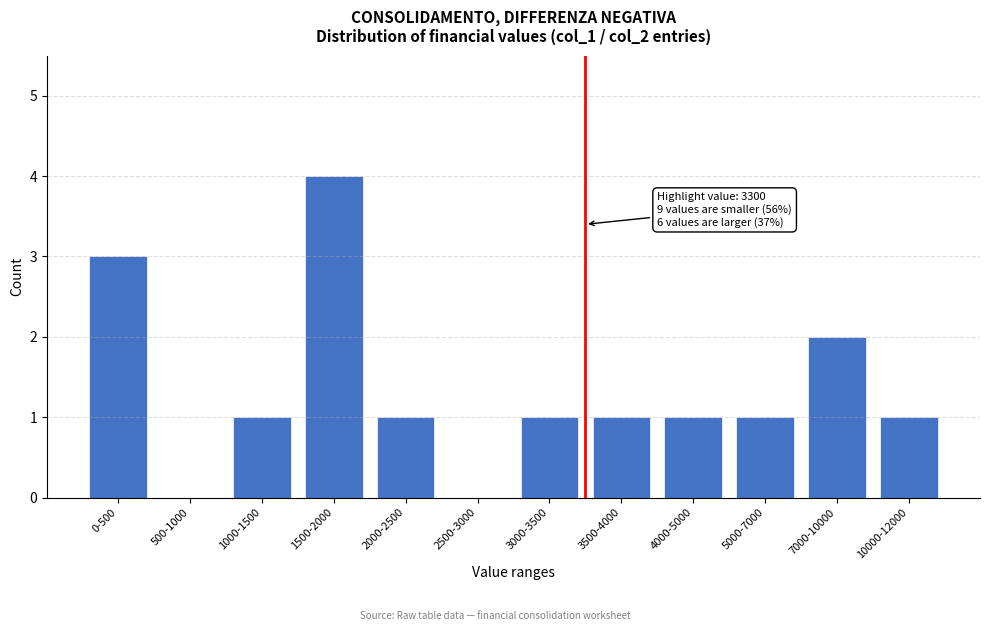

Reading right to left, what are all the values shown in this chart?

10000-12000=1	7000-10000=2	5000-7000=1	4000-5000=1	3500-4000=1	3000-3500=1	2500-3000=0	2000-2500=1	1500-2000=4	1000-1500=1	500-1000=0	0-500=3